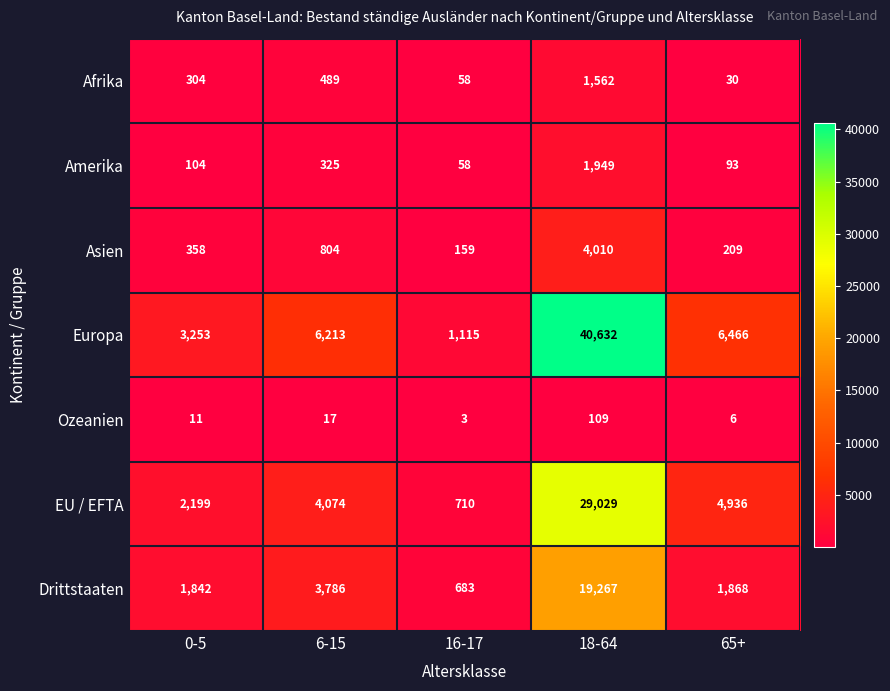

What is the difference between the maximum and minimum values in the Asien series?

3851